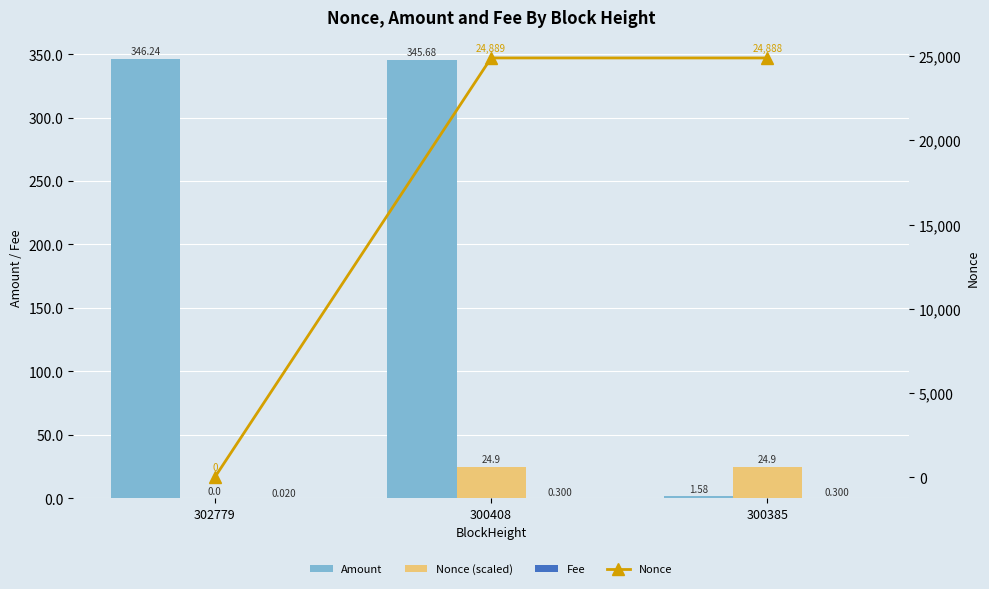

Reading right to left, what are all the values shown in this chart?

Amount: 1.6	345.7	346.2
Nonce (scaled): 24.9	24.9	0.0
Fee: 0.3	0.3	0.0
Nonce: 24888.0	24889.0	0.0